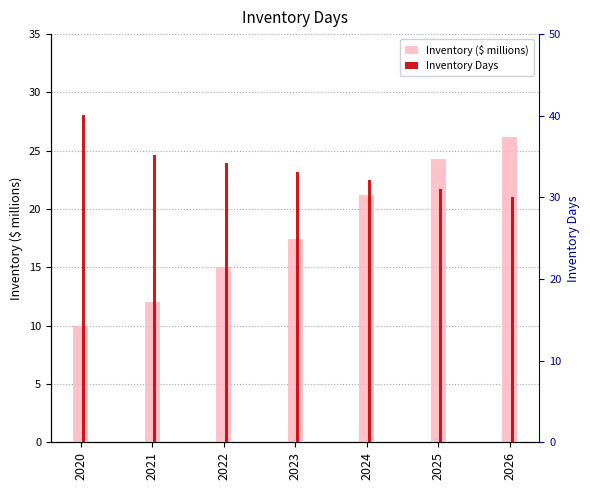

List the series in order of their peak value, highest first.

Inventory Days, Inventory ($ millions)